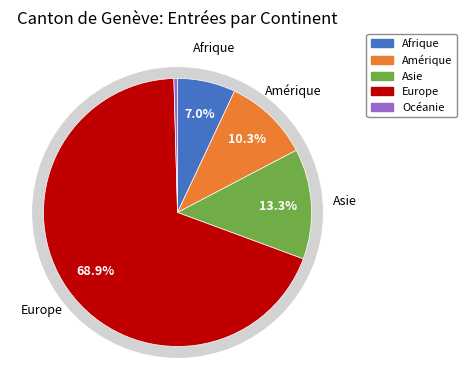

How much of the chart is everything except Asie?

86.7%